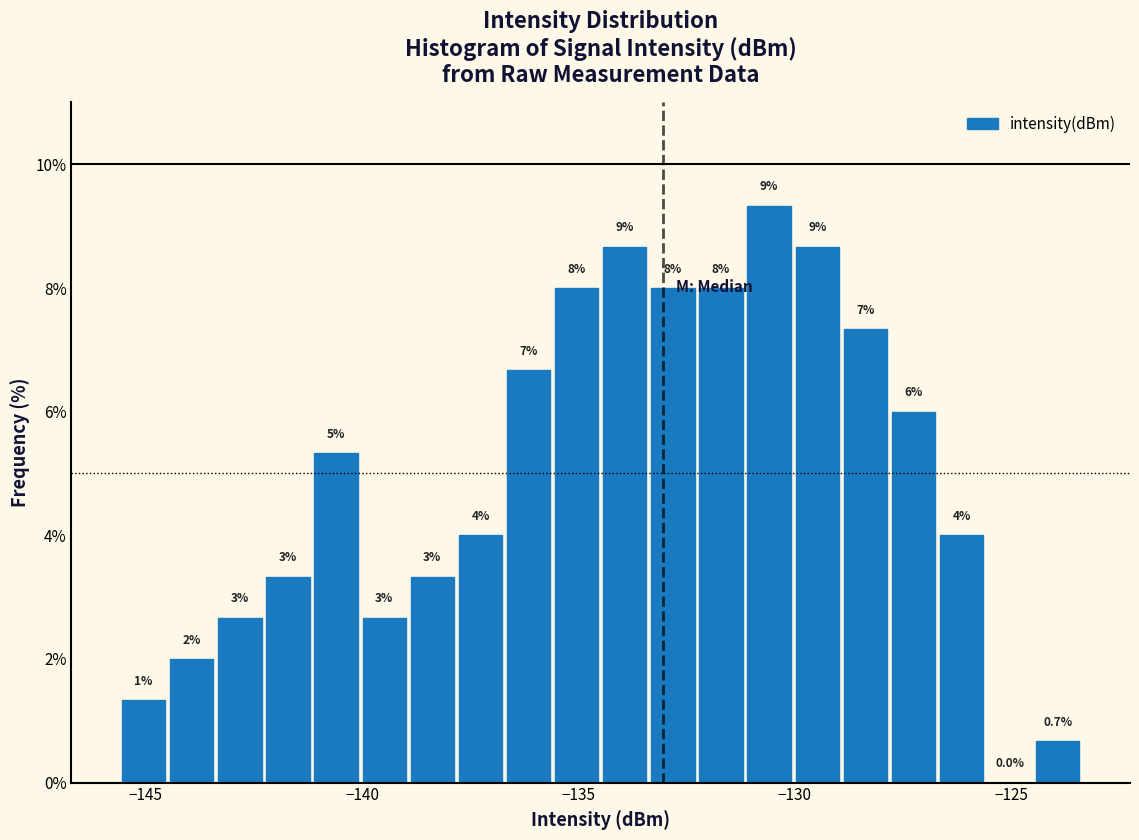

Read against the x-axis, roughly where is the centre of the tallest bar?

-130.5